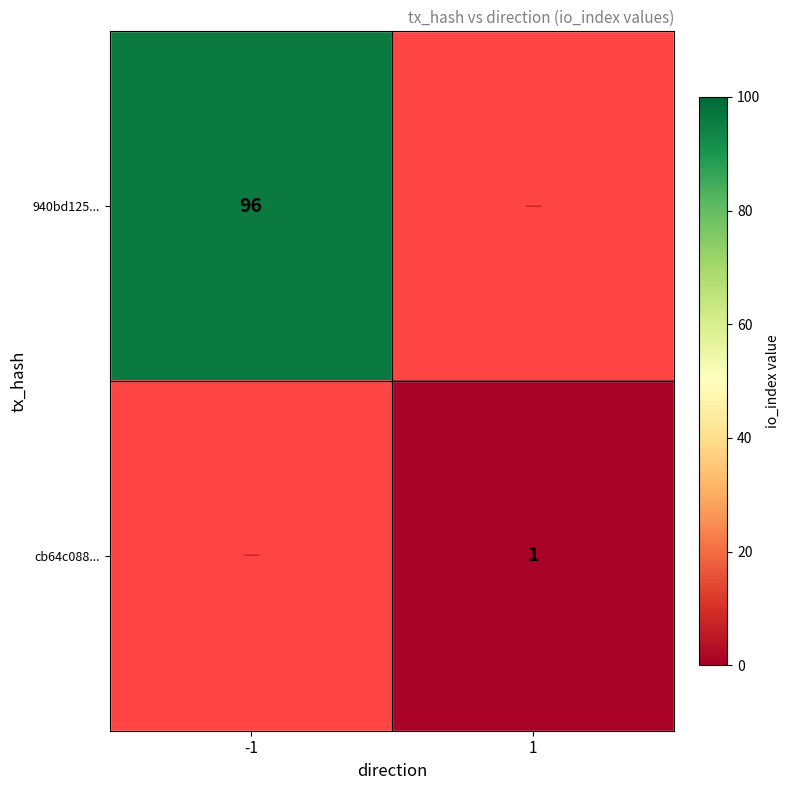

The value of cb64c088... at 1 is 0.5. True or false?

False